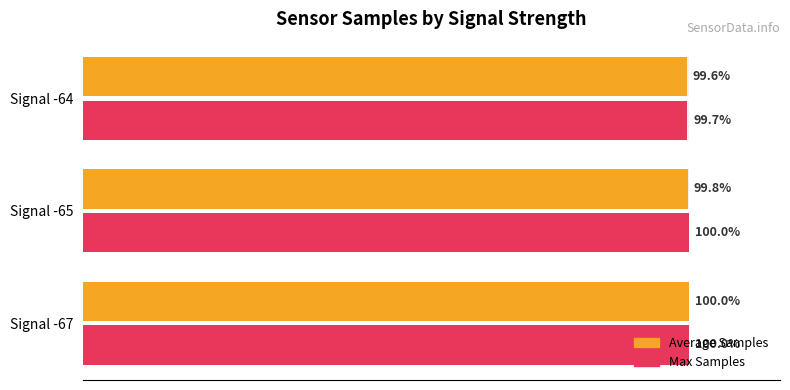

Is the value of Average Samples at Signal -64 greater than the value of Max Samples at Signal -67?

No